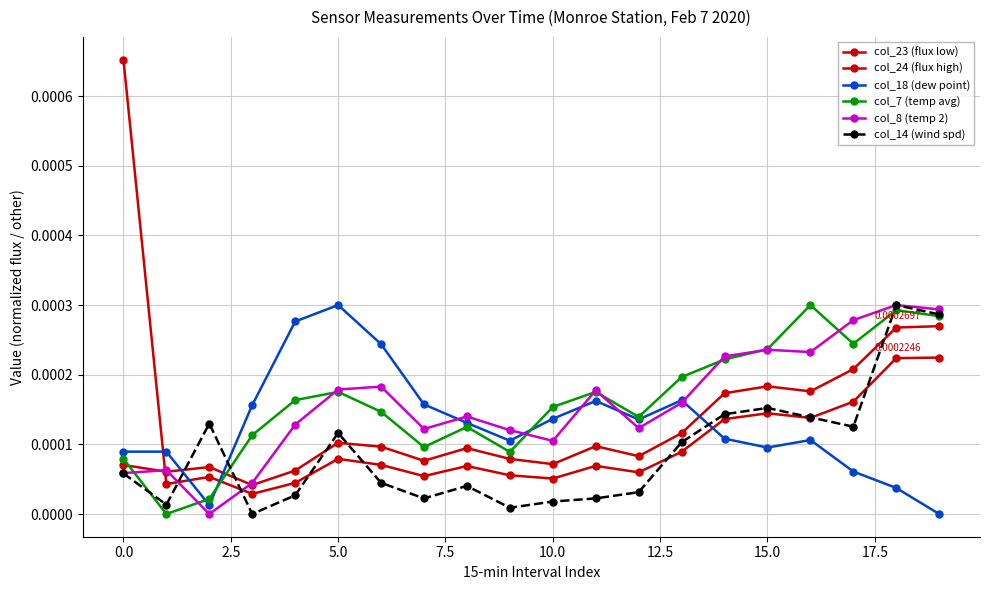

How many data points does each series have?

20